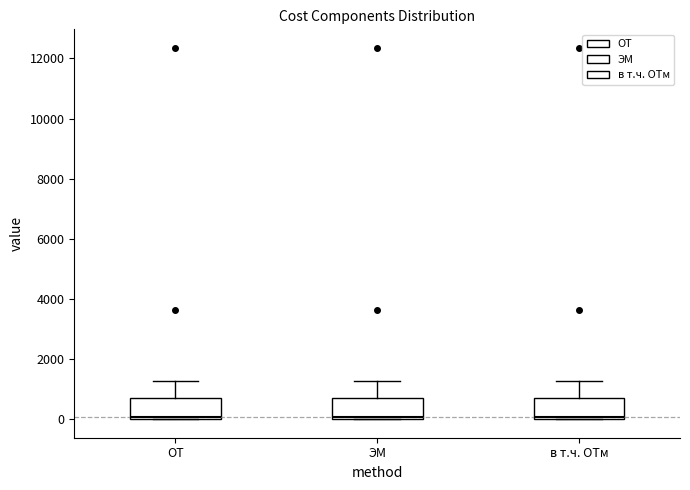

Reading left to right, read every box against the y-axis: the position of its median line, the range the box covers, and the ends of its whiskers. The values are not printed on the chart, so give them approximately, as read against the axis.

ОТ: median 0 (just above the box's lower edge), box 0 to 800, whiskers 0 to 1200
ЭМ: median 0 (just above the box's lower edge), box 0 to 800, whiskers 0 to 1200
в т.ч. ОТм: median 0 (just above the box's lower edge), box 0 to 800, whiskers 0 to 1200